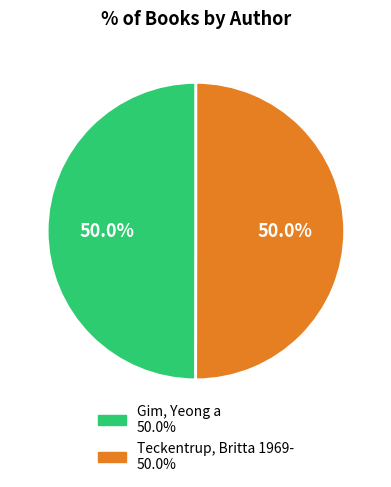

Approximately how many times larger is the value at Teckentrup, Britta 1969- compared to Gim, Yeong a?

1.0